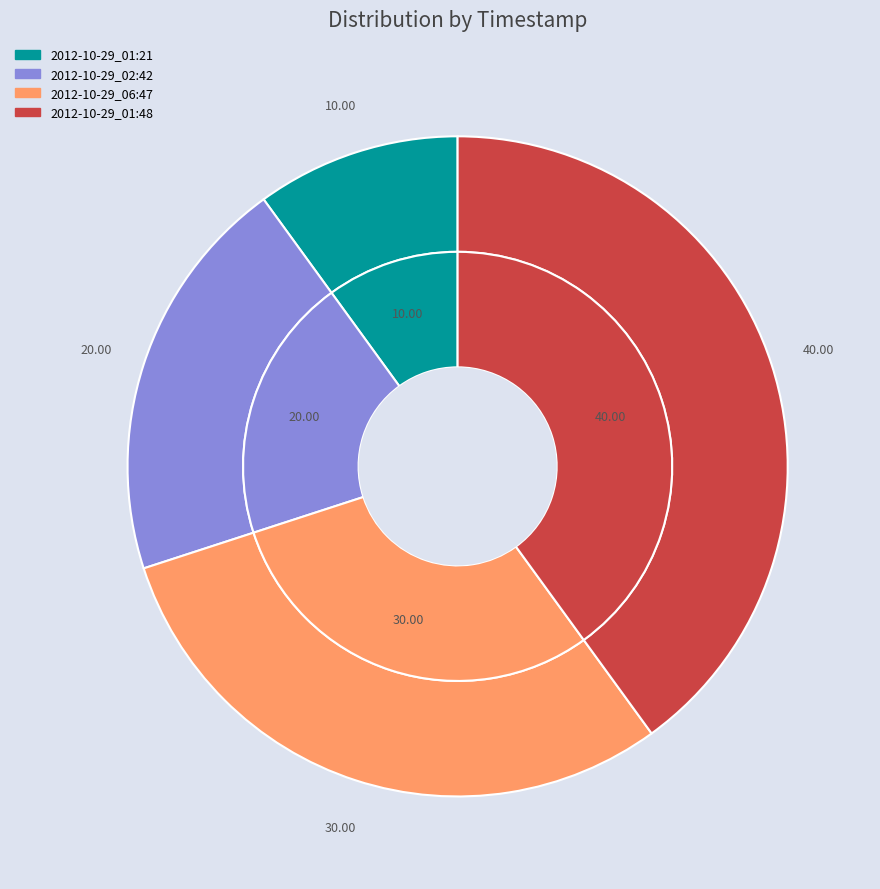

True or false: 2012-10-29_06:47 accounts for 42% of the total.

False